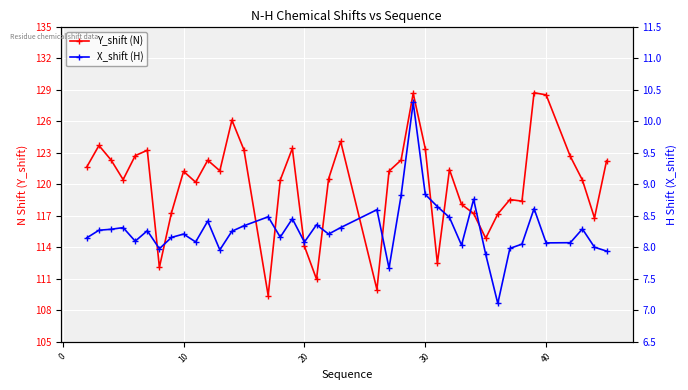

What is the maximum value shown in the chart?

128.7